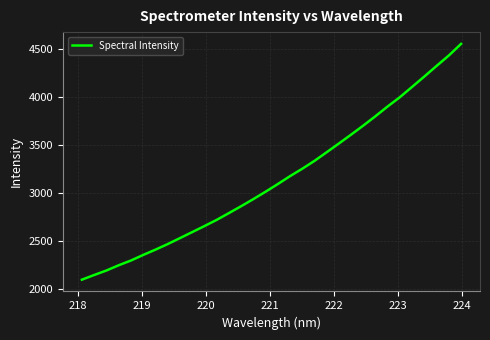

What is the minimum value shown in the chart?

2095.0